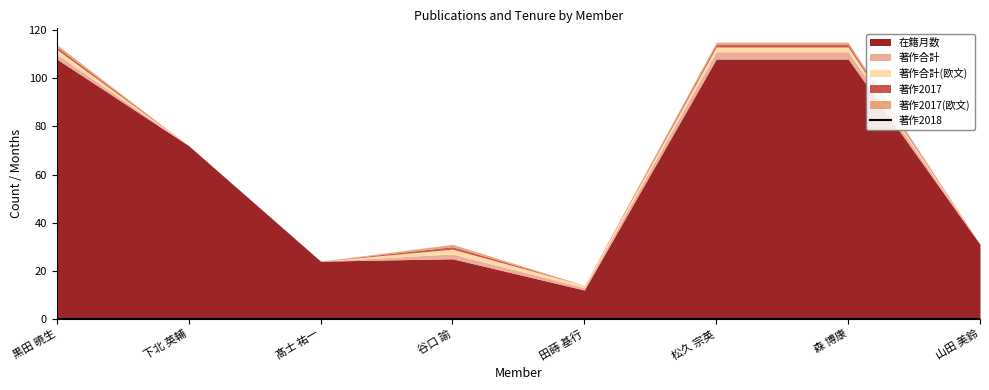

What value does the 著作2017 series have at 谷口 諭?

1